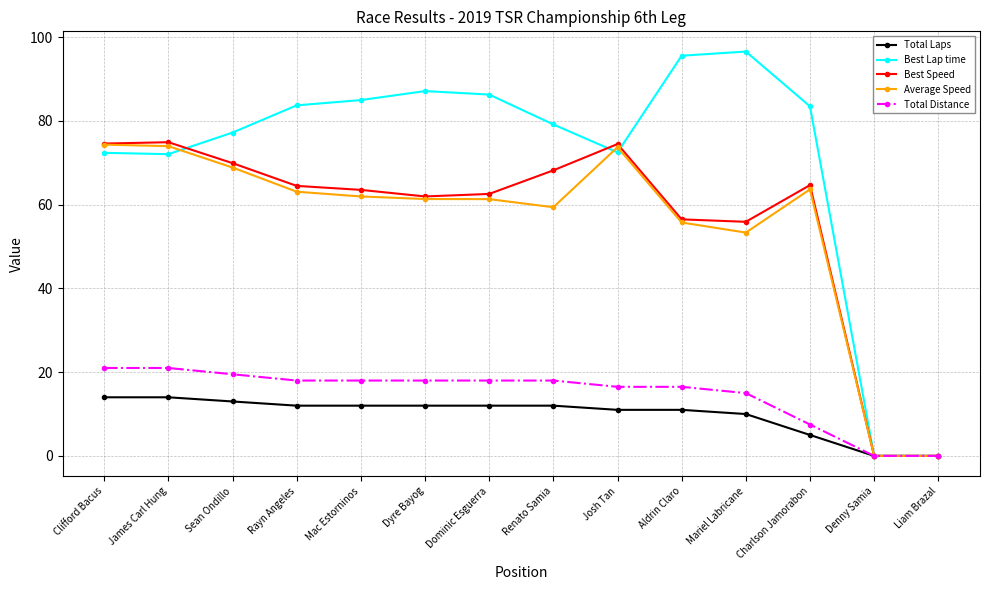

The Total Laps series shows 18.5 at Aldrin Claro. True or false?

False